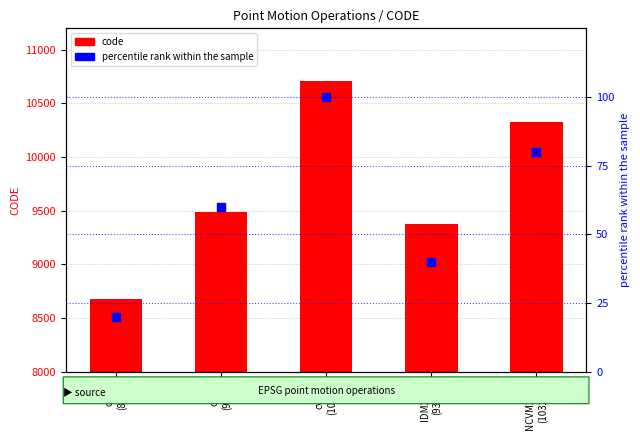

What are all the series names shown in the legend?

code, percentile rank within the sample